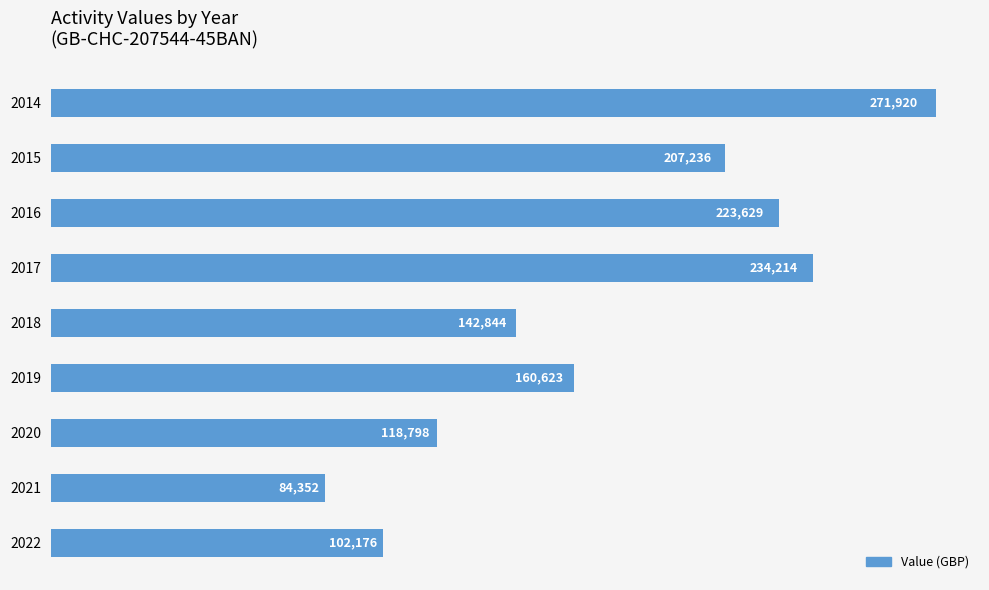

List the labels in order of value, smallest first.

2021, 2022, 2020, 2018, 2019, 2015, 2016, 2017, 2014